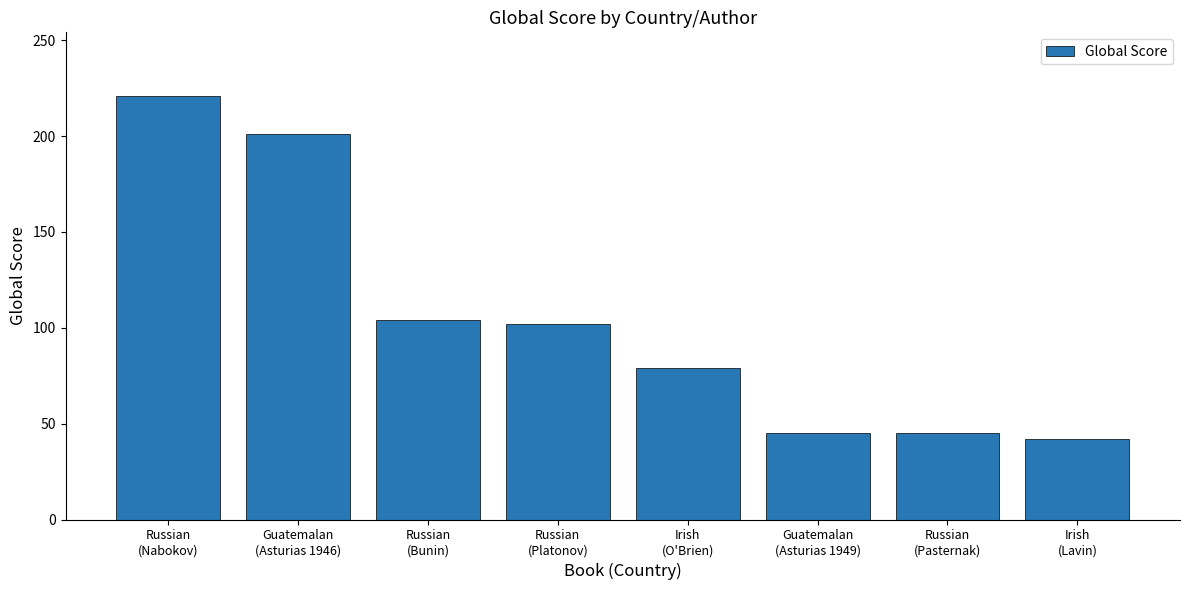

Which category has the highest value across all series?

Russian
(Nabokov)